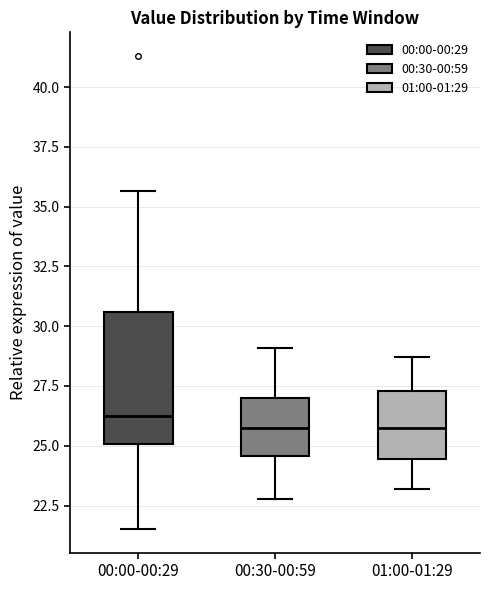

Reading left to right, transcribe this box plot: for each box, give where its median line is, the range the box spans, and where its two whiskers end, as read against the y-axis. The values are not printed on the chart, so give them approximately, as read against the axis.

00:00-00:29: median 26.5, box 25.0 to 30.5, whiskers 21.5 to 35.5
00:30-00:59: median 25.5, box 24.5 to 27.0, whiskers 23.0 to 29.0
01:00-01:29: median 26.0, box 24.5 to 27.5, whiskers 23.0 to 28.5